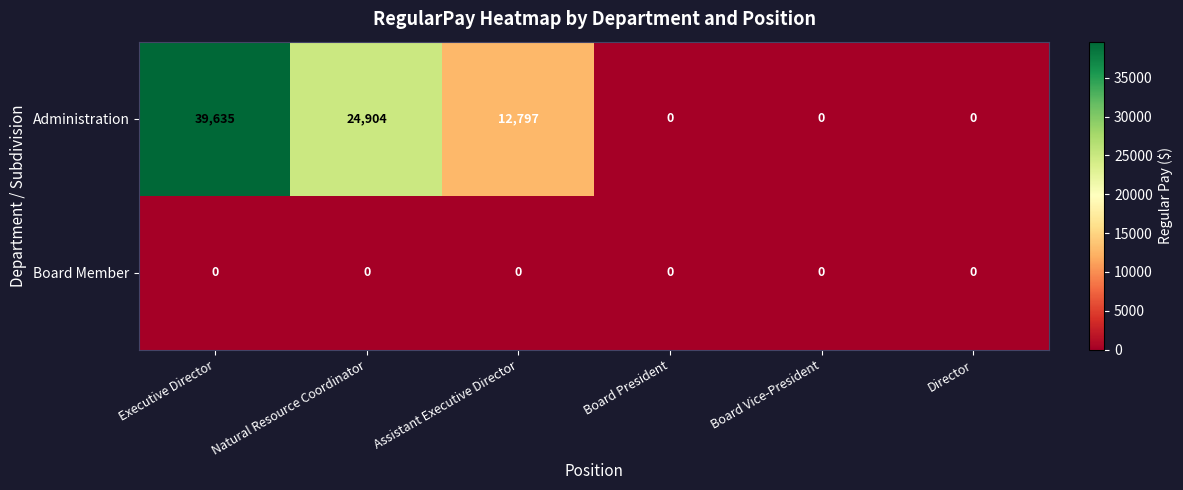

How many categories are shown in the chart?

6